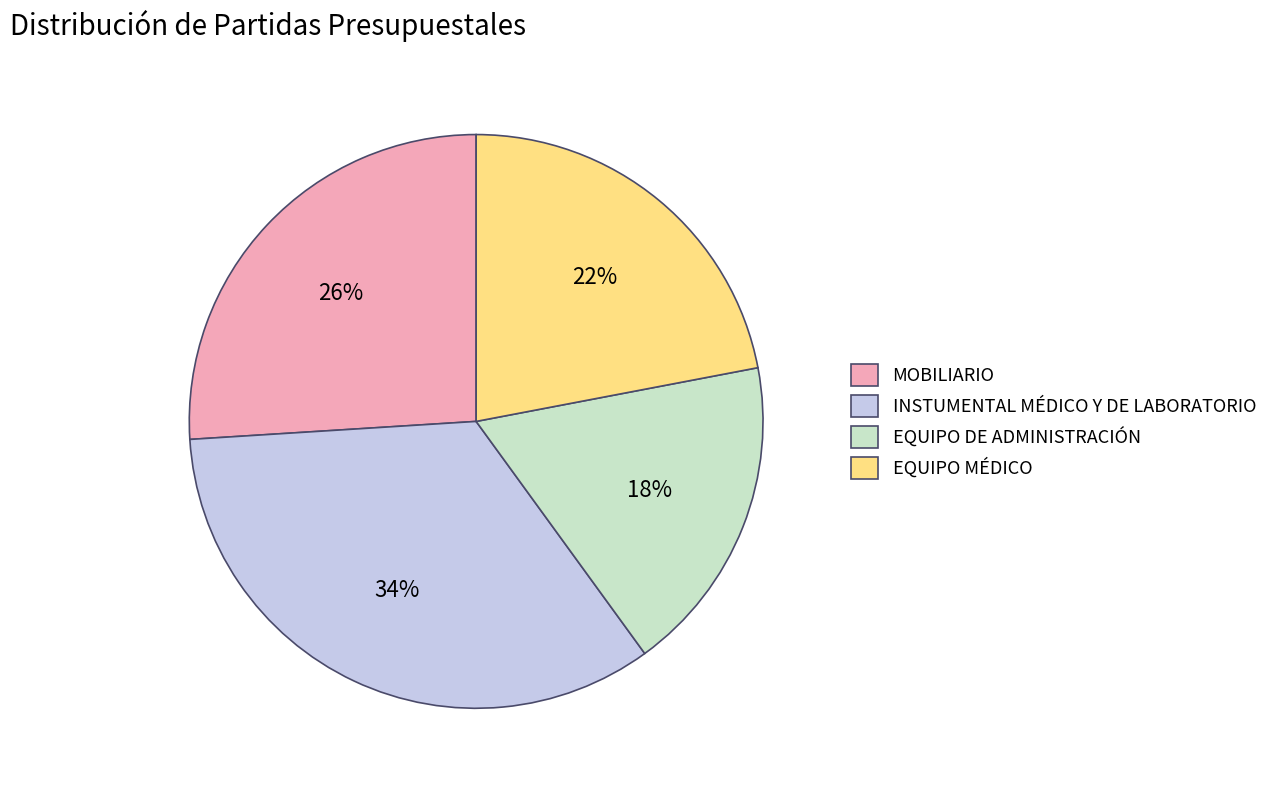

How many slices are in this pie chart?

4